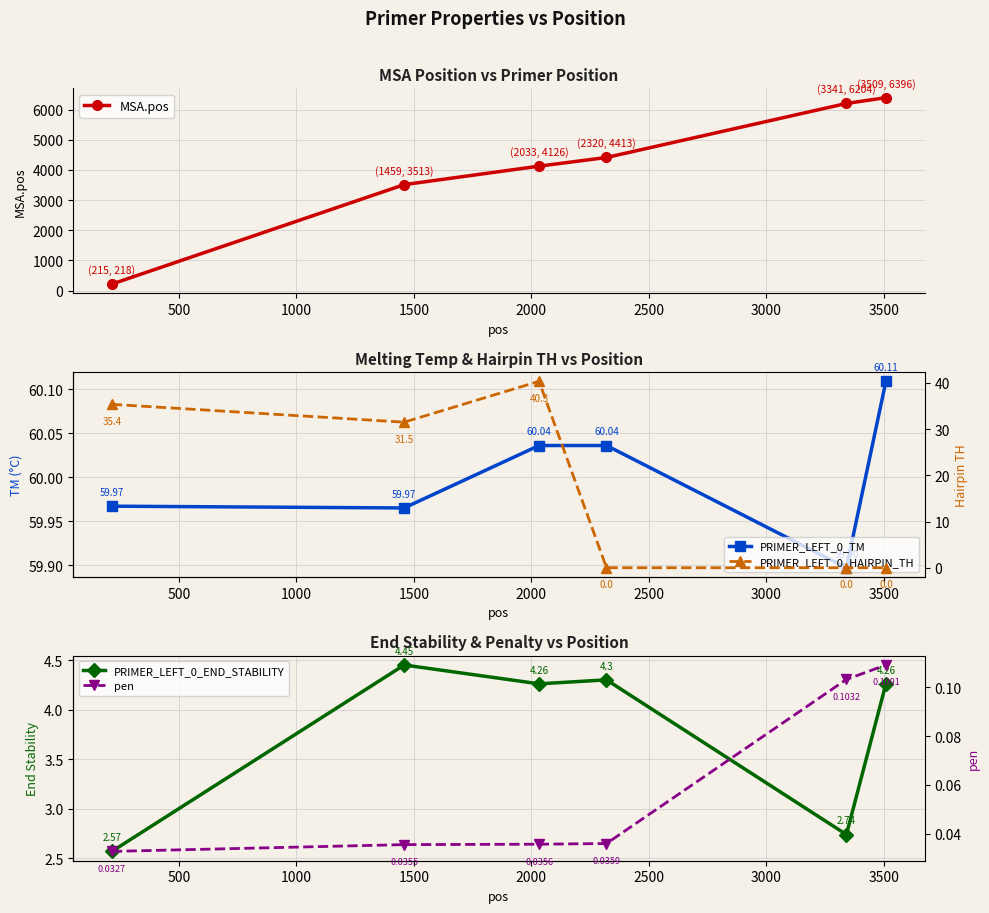

How many lines are shown in the chart?

5